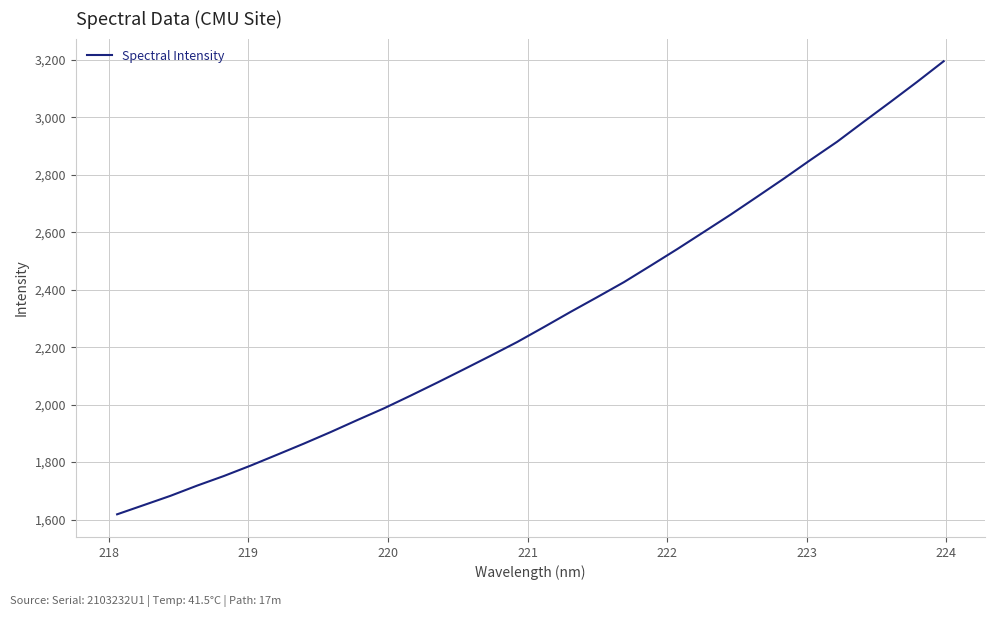

What is the maximum value shown in the chart?

3194.7